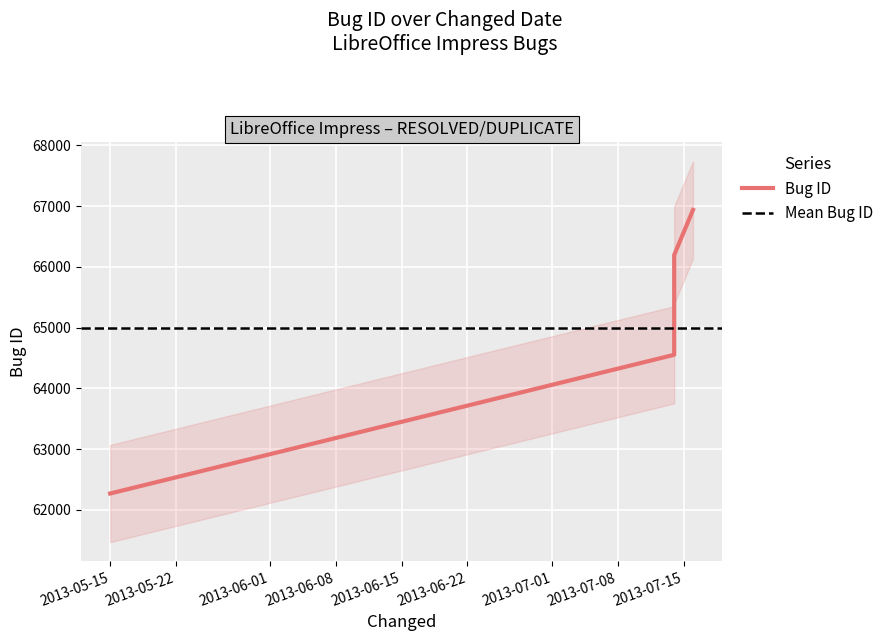

What is the difference between the values at 2013-07-14 and 2013-07-14?

1642